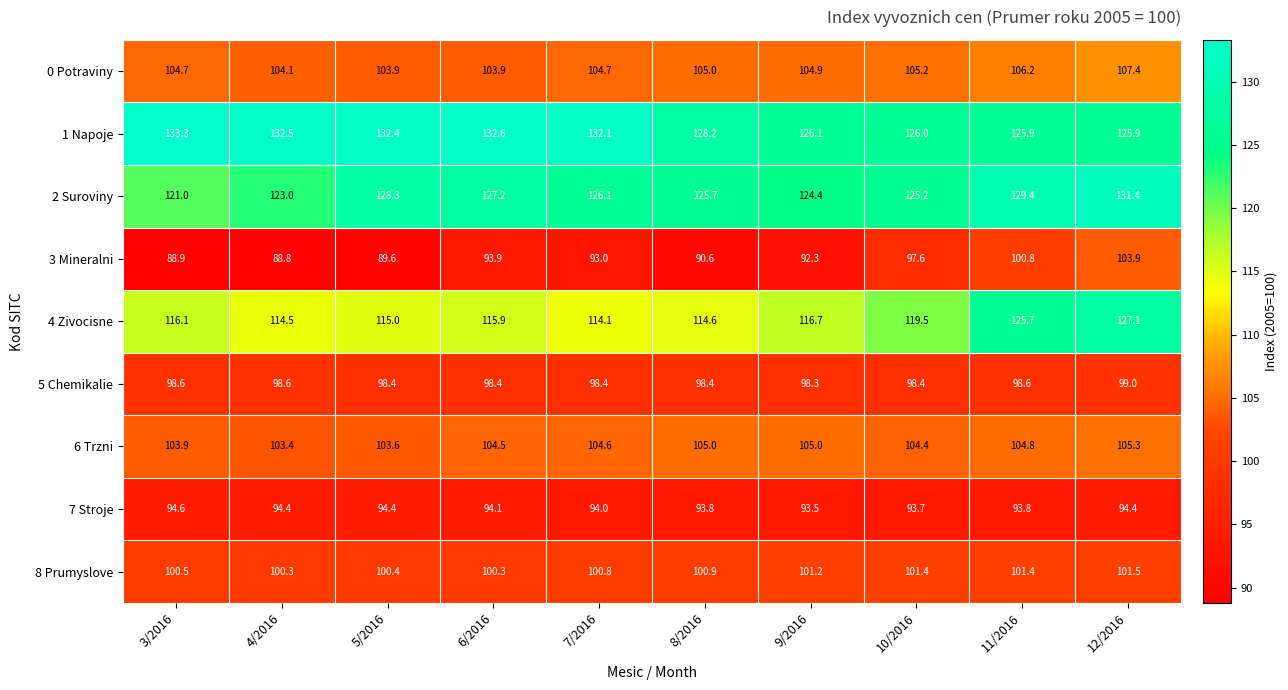

The value of 6 Trzni at 7/2016 is 153.5. True or false?

False